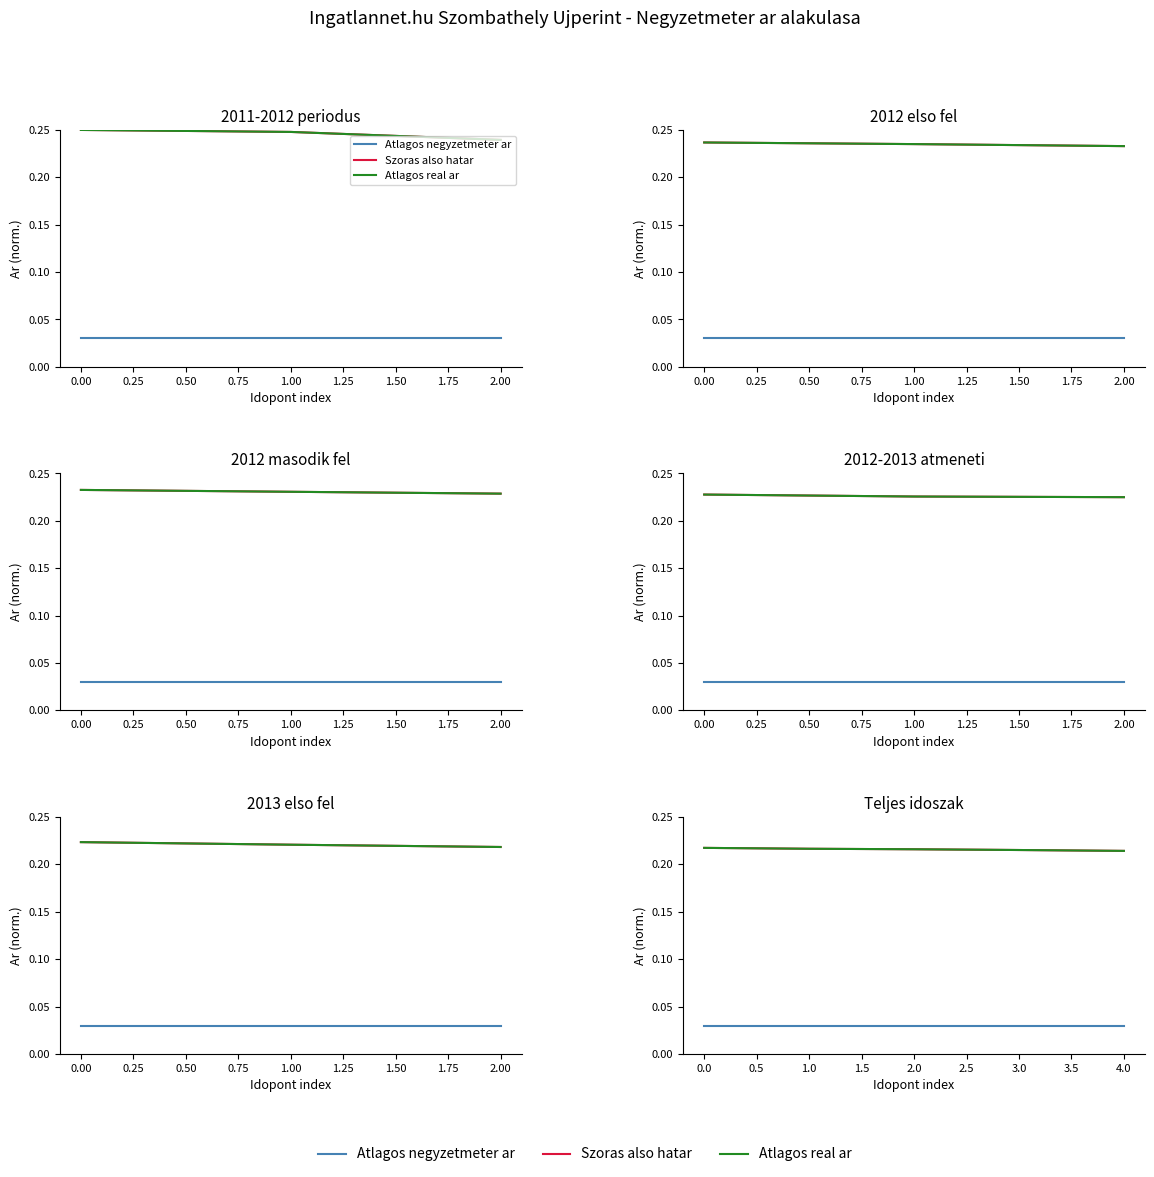

What is the average value of the Szoras also hatar series?

0.2